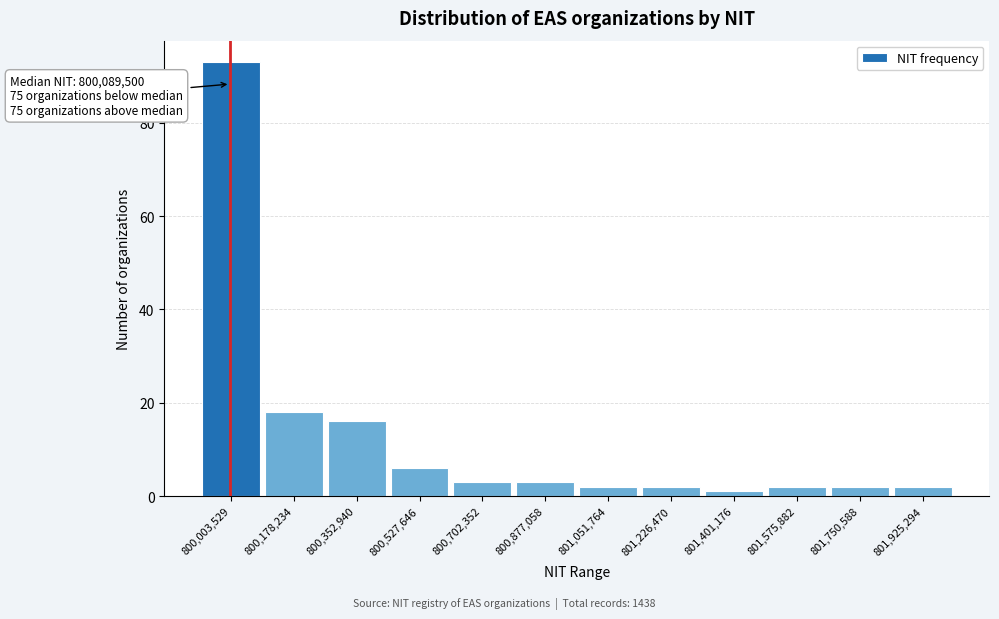

Reading left to right, what are all the values shown in this chart?

800,003,529=93	800,178,234=18	800,352,940=16	800,527,646=6	800,702,352=3	800,877,058=3	801,051,764=2	801,226,470=2	801,401,176=1	801,575,882=2	801,750,588=2	801,925,294=2